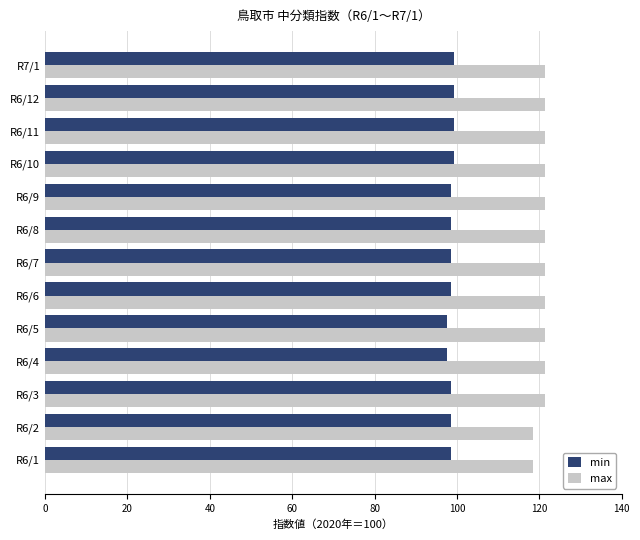

The value of max at R6/12 is 121.3. True or false?

True